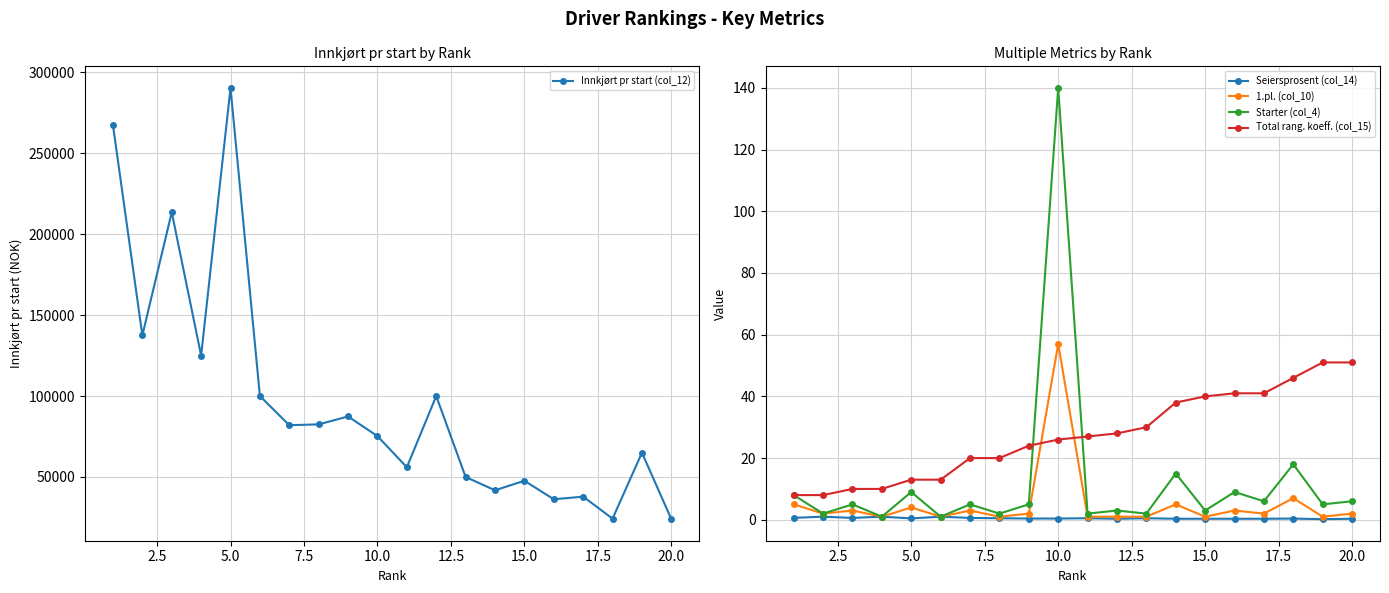

True or false: Seiersprosent (col_14) has more than 2 interior local peaks.

True